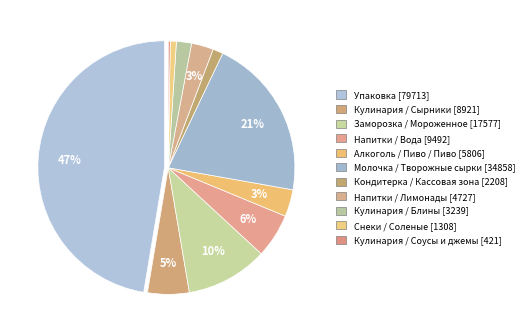

How many segments does this pie chart have?

11